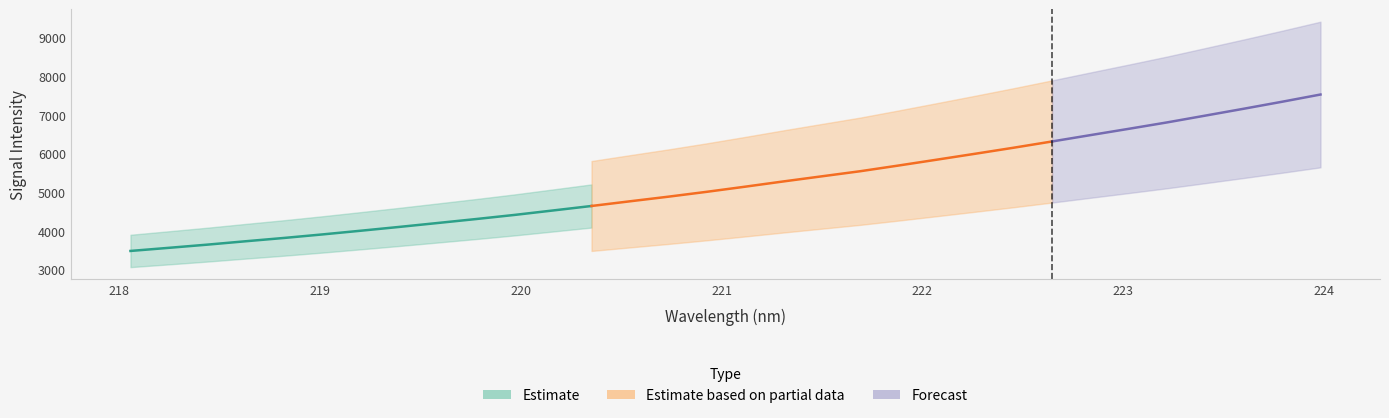

At which label does the data first exceed 5149?

221.1174